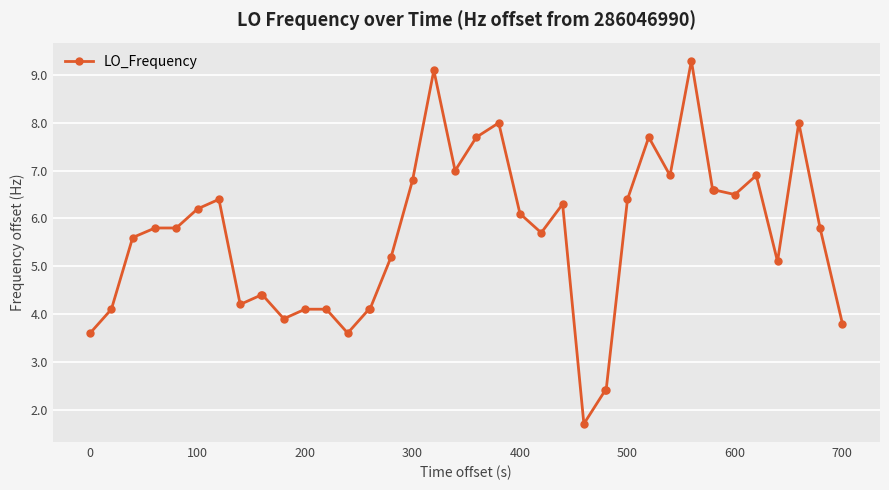

How many data points are less than 5?

15